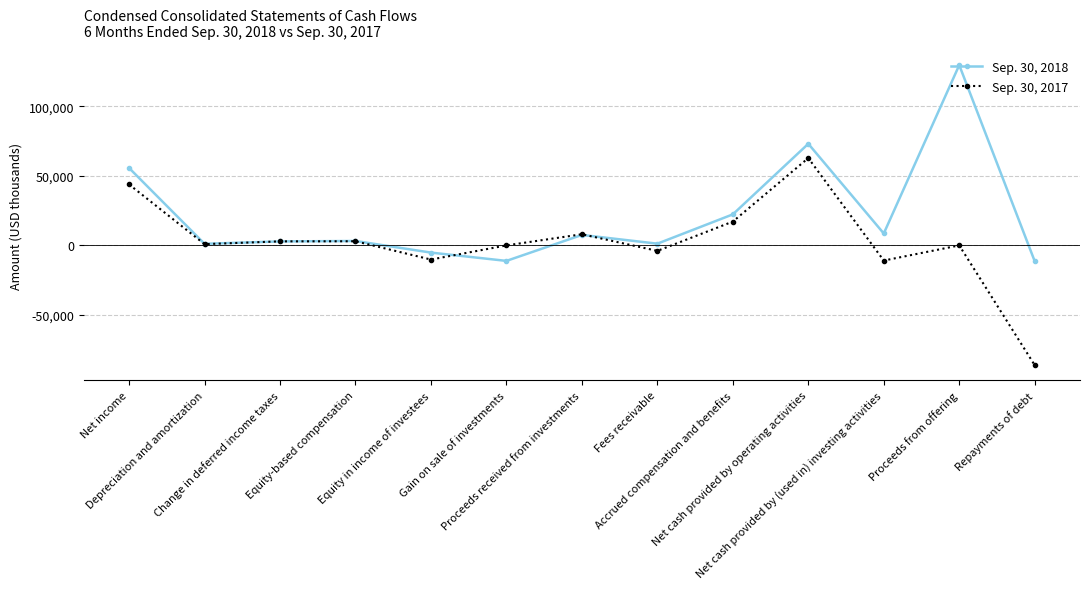

How many interior local valleys does the Sep. 30, 2017 series have?

4